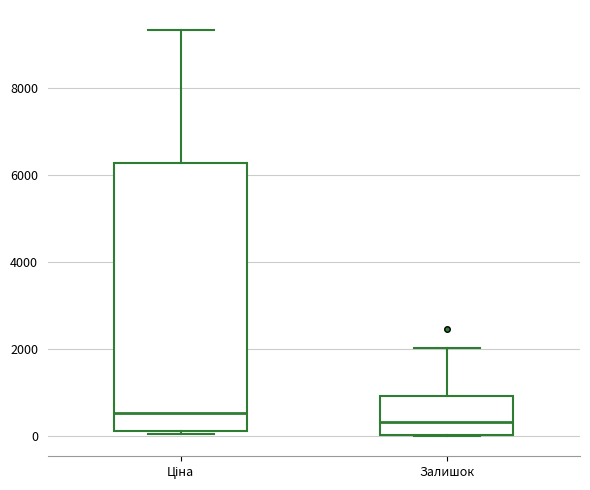

Reading left to right, read every box against the y-axis: the position of its median line, the range the box covers, and the ends of its whiskers. The values are not printed on the chart, so give them approximately, as read against the axis.

Ціна: median 600, box 200 to 6200, whiskers 0 to 9400
Залишок: median 400, box 0 to 1000, whiskers 0 to 2000